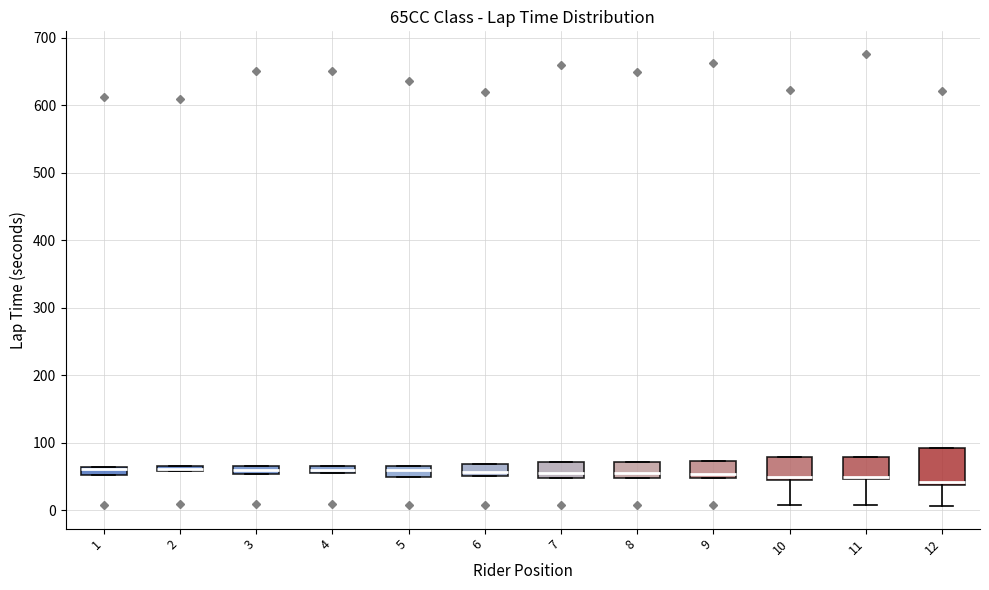

Comparing the boxes themselves (not the whiskers), which one is the tallest?

12